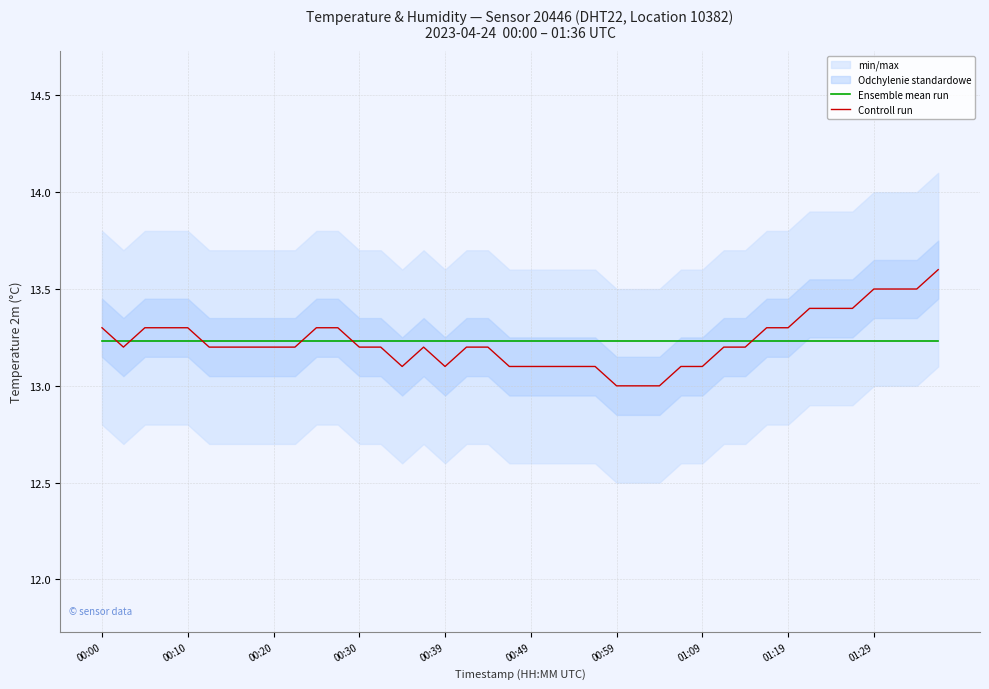

How many categories are shown in the chart?

40